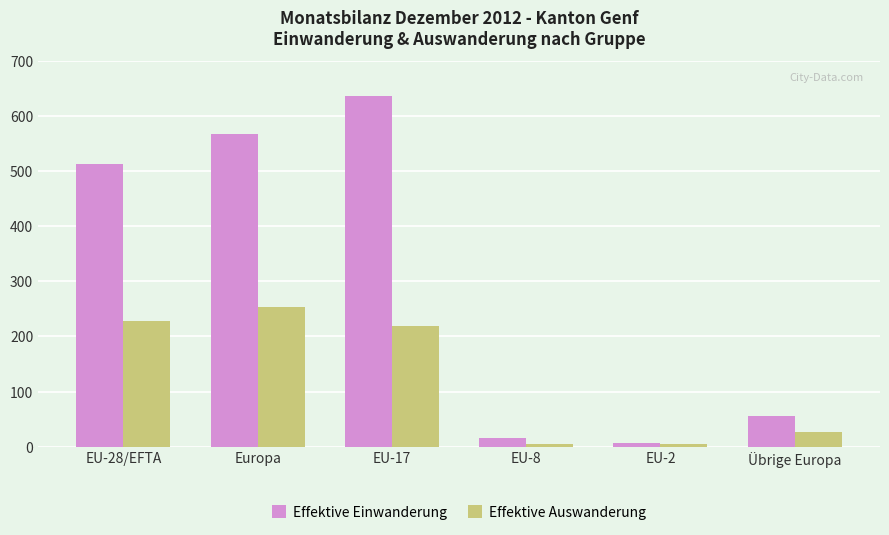

Where does the Effektive Auswanderung series first go above 219?

EU-28/EFTA